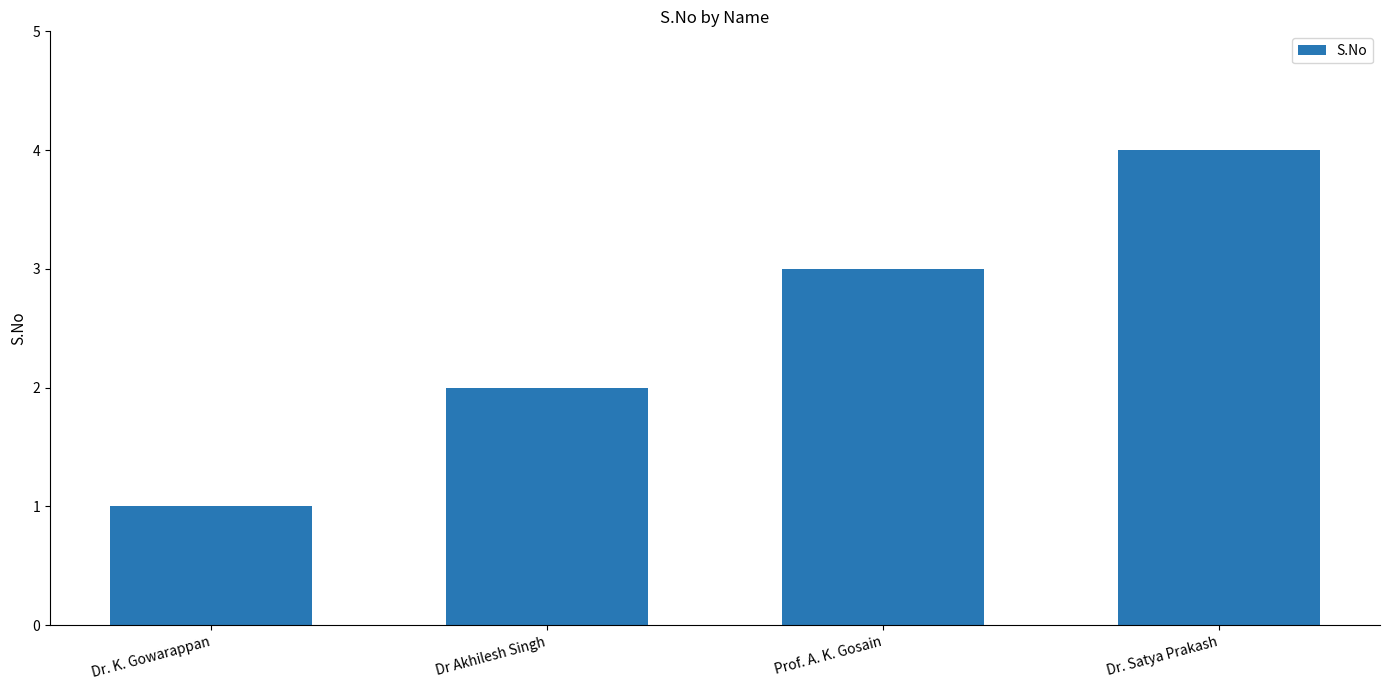

Approximately how many times larger is the value at Dr. K. Gowarappan compared to Prof. A. K. Gosain?

0.3